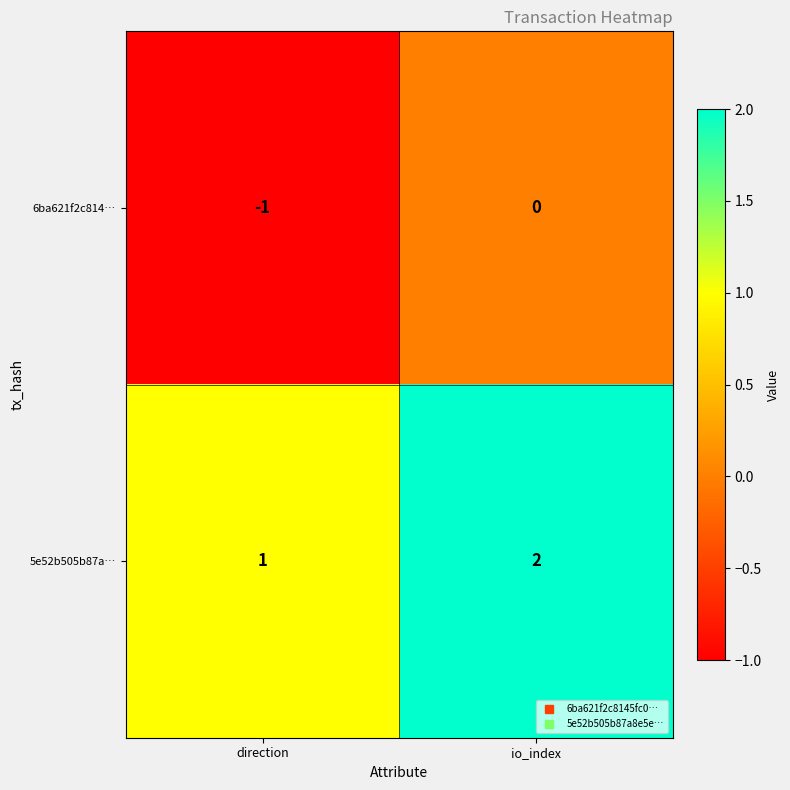

The value of 5e52b505b87a… at io_index is 1. True or false?

False